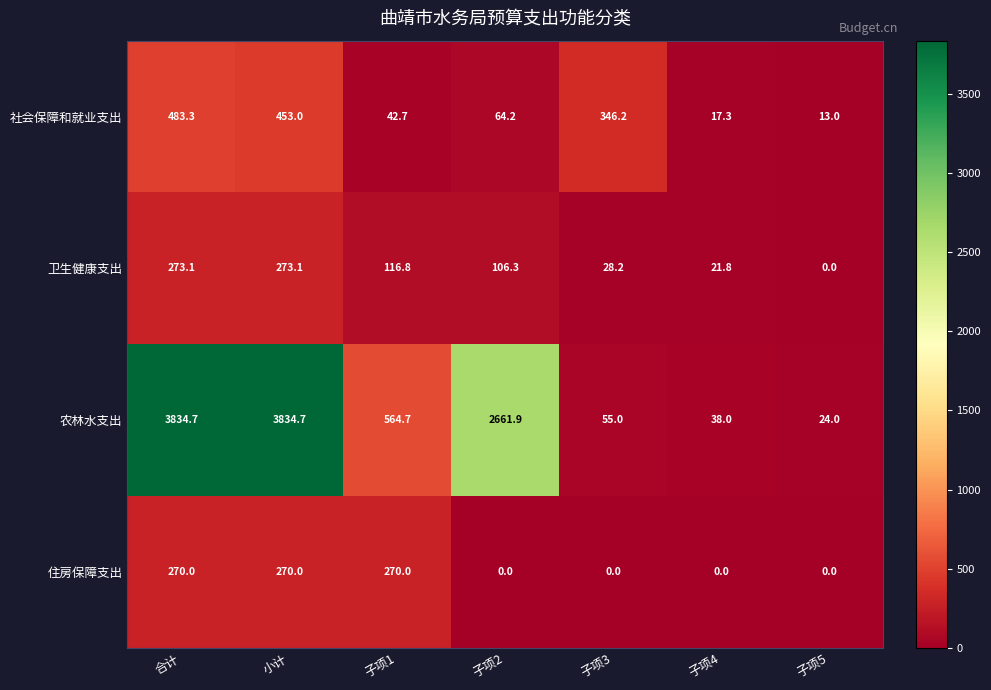

Reading left to right, what are all the values shown in this chart?

社会保障和就业支出: 合计=483.3	小计=453.0	子项1=42.7	子项2=64.2	子项3=346.2	子项4=17.3	子项5=13.0
卫生健康支出: 合计=273.1	小计=273.1	子项1=116.8	子项2=106.3	子项3=28.2	子项4=21.8	子项5=0.0
农林水支出: 合计=3834.7	小计=3834.7	子项1=564.7	子项2=2661.9	子项3=55.0	子项4=38.0	子项5=24.0
住房保障支出: 合计=270.0	小计=270.0	子项1=270.0	子项2=0.0	子项3=0.0	子项4=0.0	子项5=0.0